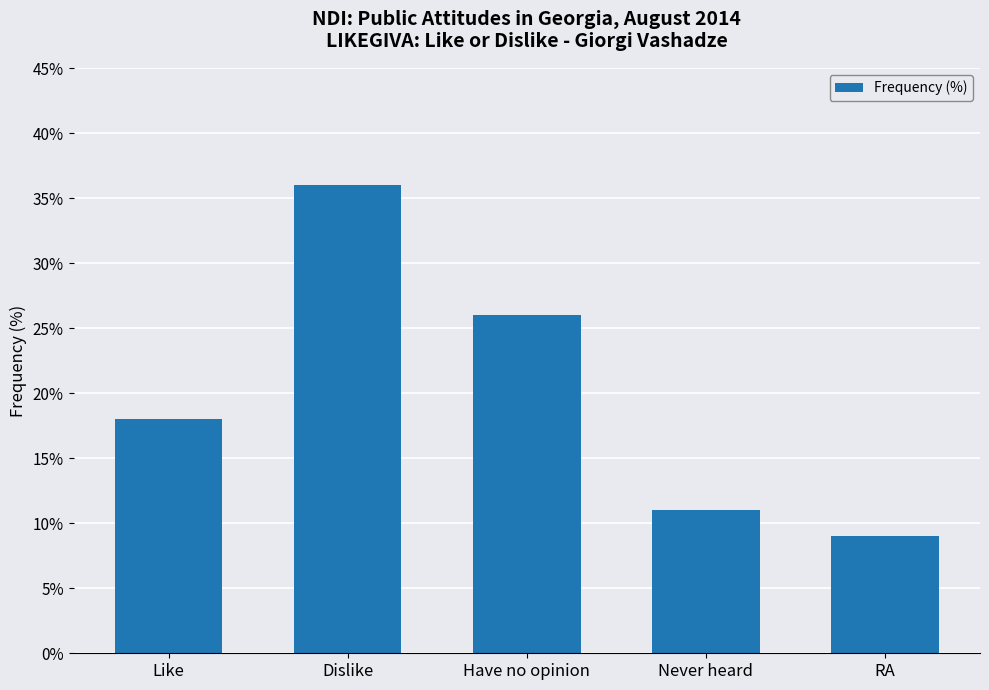

How many categories are shown in the chart?

5